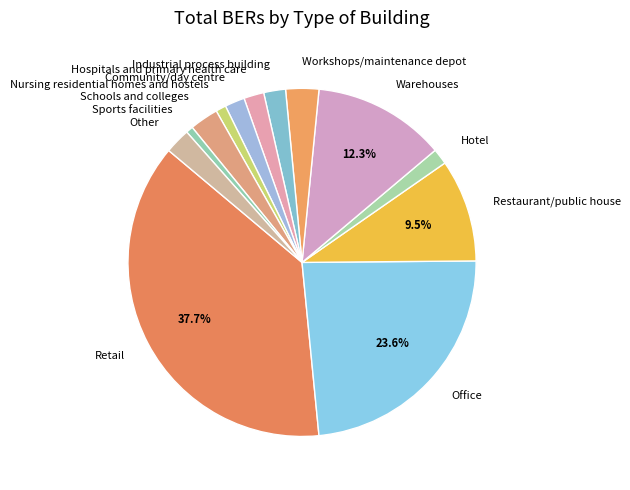

Does Nursing residential homes and hostels represent more than half of the total?

No